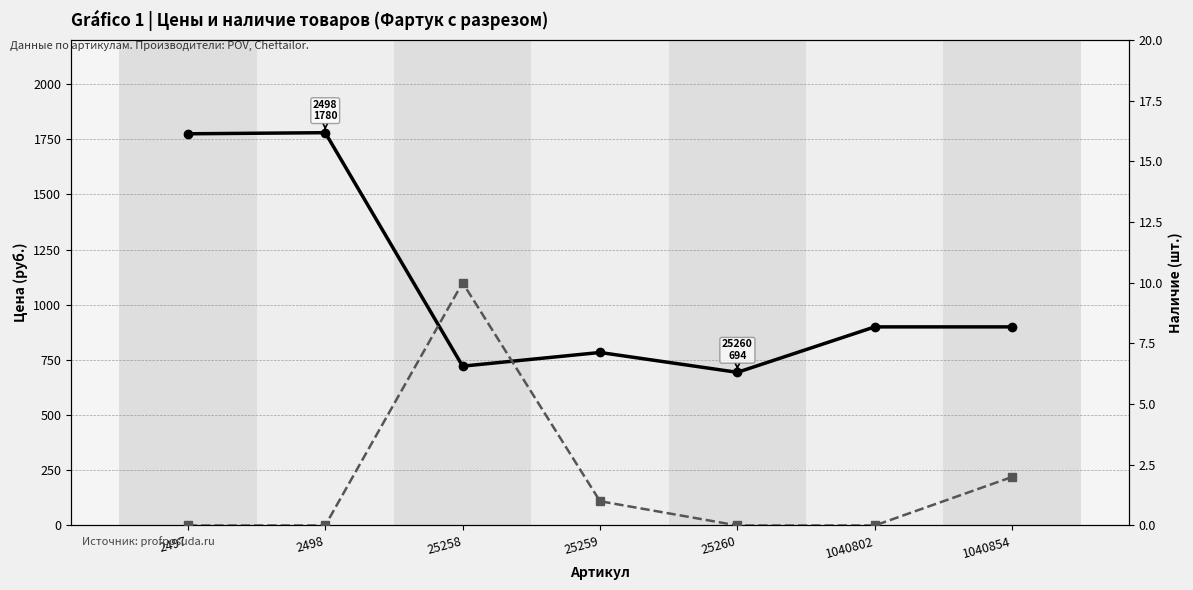

What are all the series names shown in the legend?

Цена (руб.), Наличие (шт.)